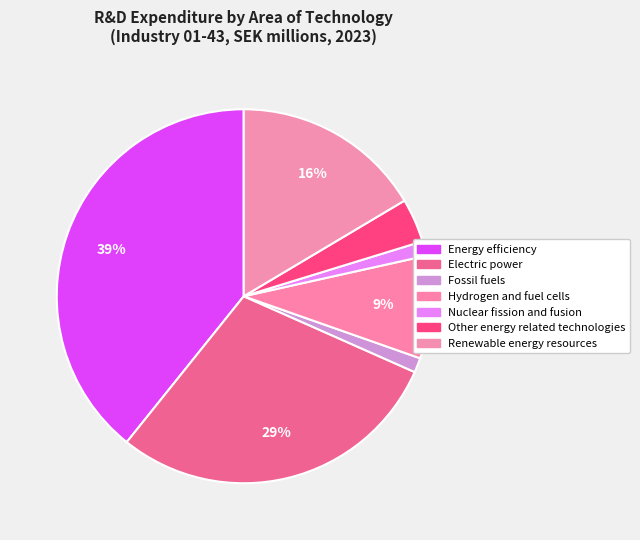

To the nearest percent, what percentage of the pie is Renewable energy resources?

16%